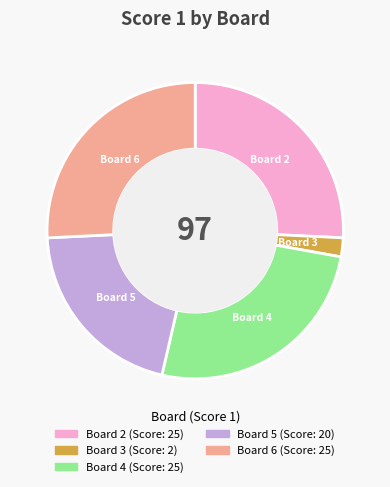

Does any single category account for the majority?

No